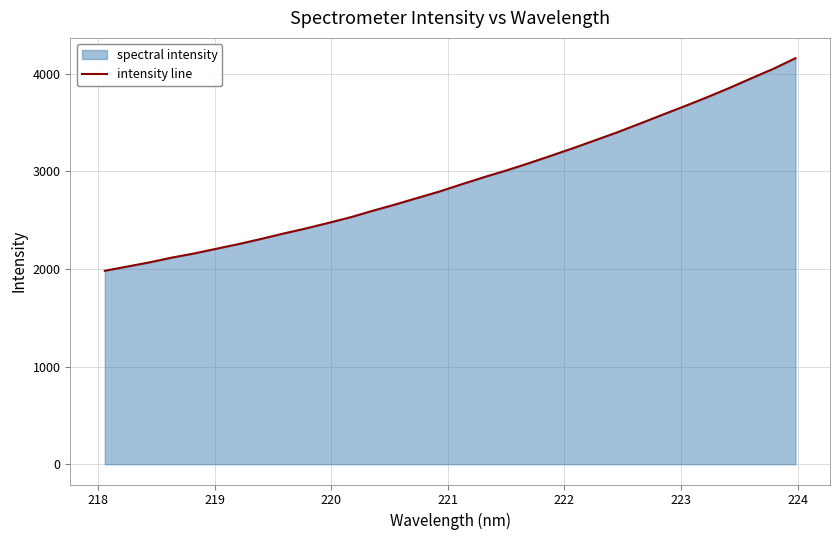

What is the maximum value shown in the chart?

4159.8